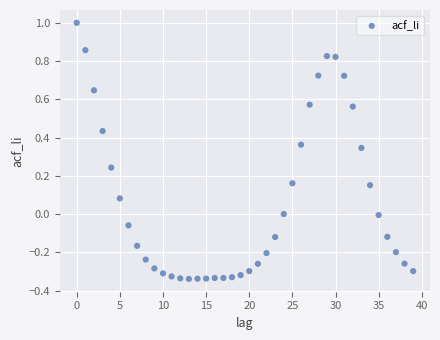

What is the range of Y values (max minus min)?

1.3